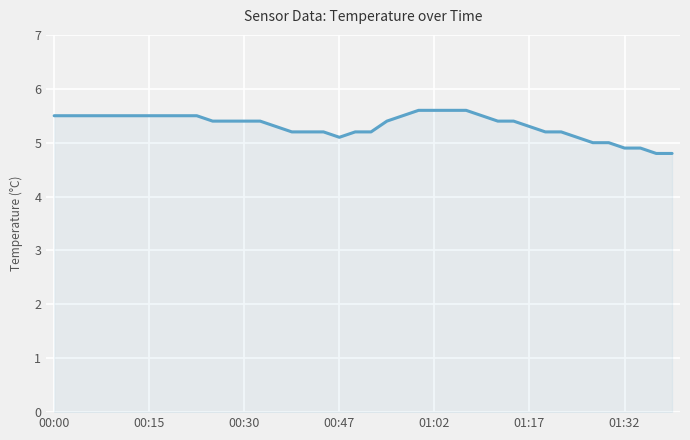

Does the chart display data point markers on the line(s)?

No